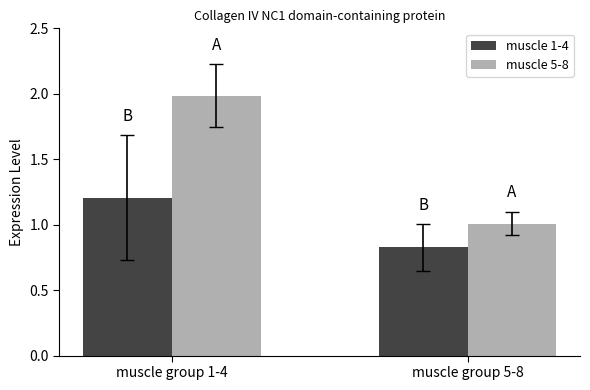

Which series has the widest spread of values?

muscle 5-8